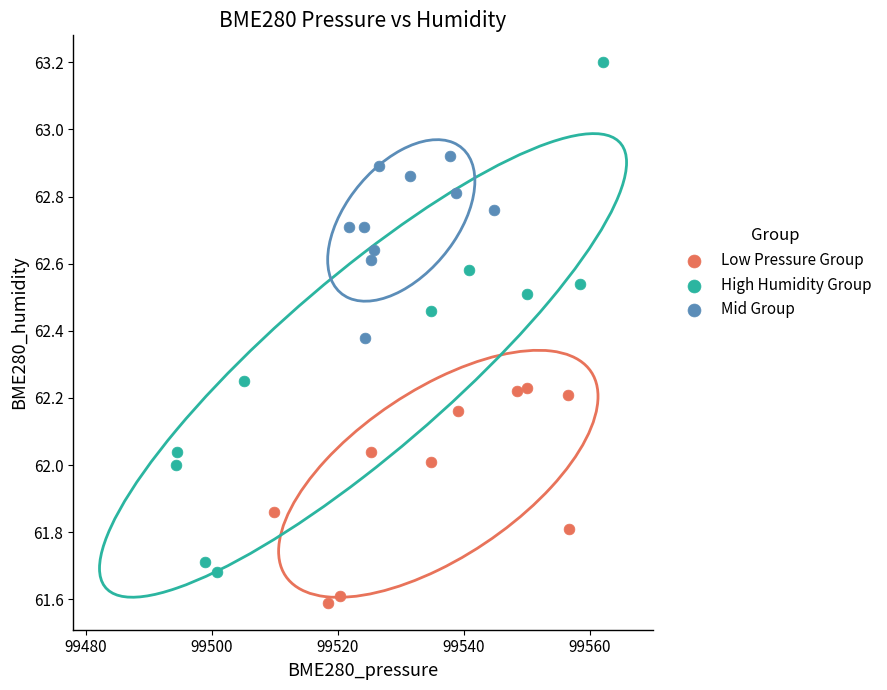

What are all the series names shown in the legend?

Low Pressure Group, High Humidity Group, Mid Group